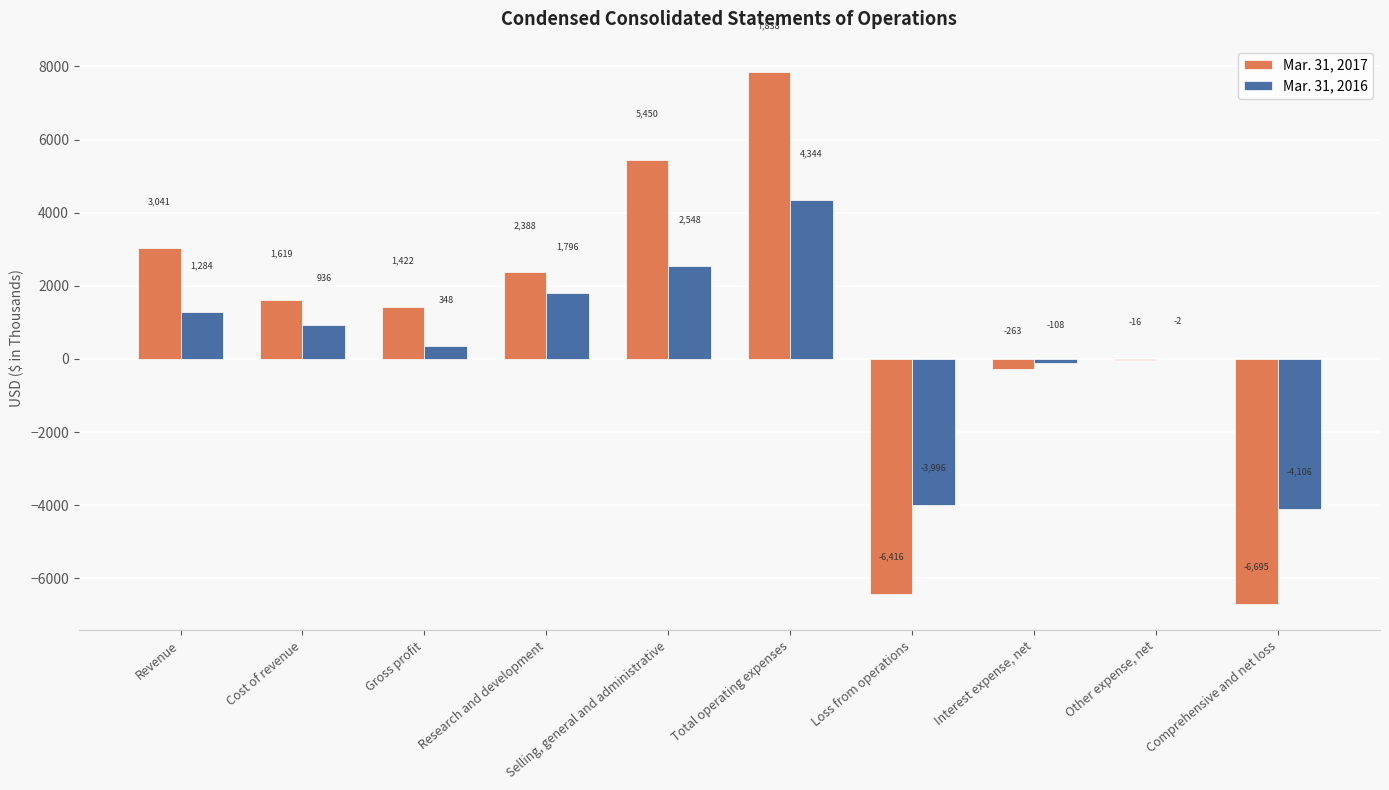

Does the chart contain stacked bars?

No